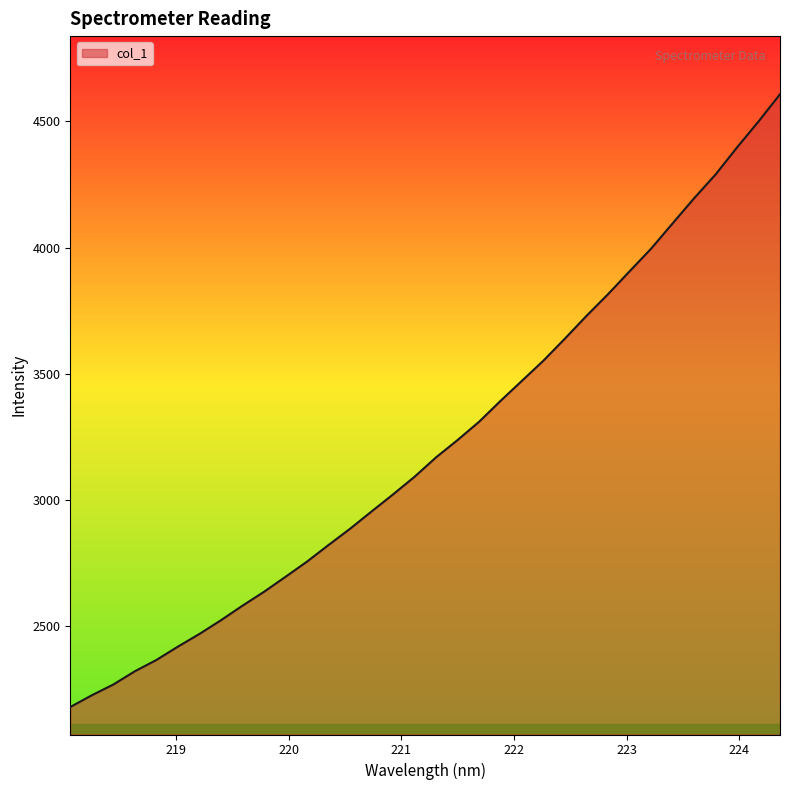

What is the maximum value shown in the chart?

4607.6